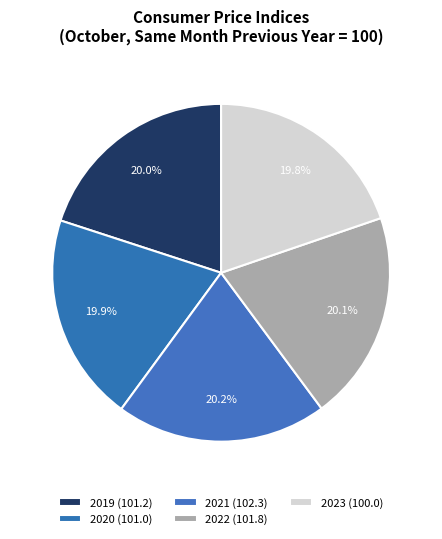

Count the number of slices in the pie.

5